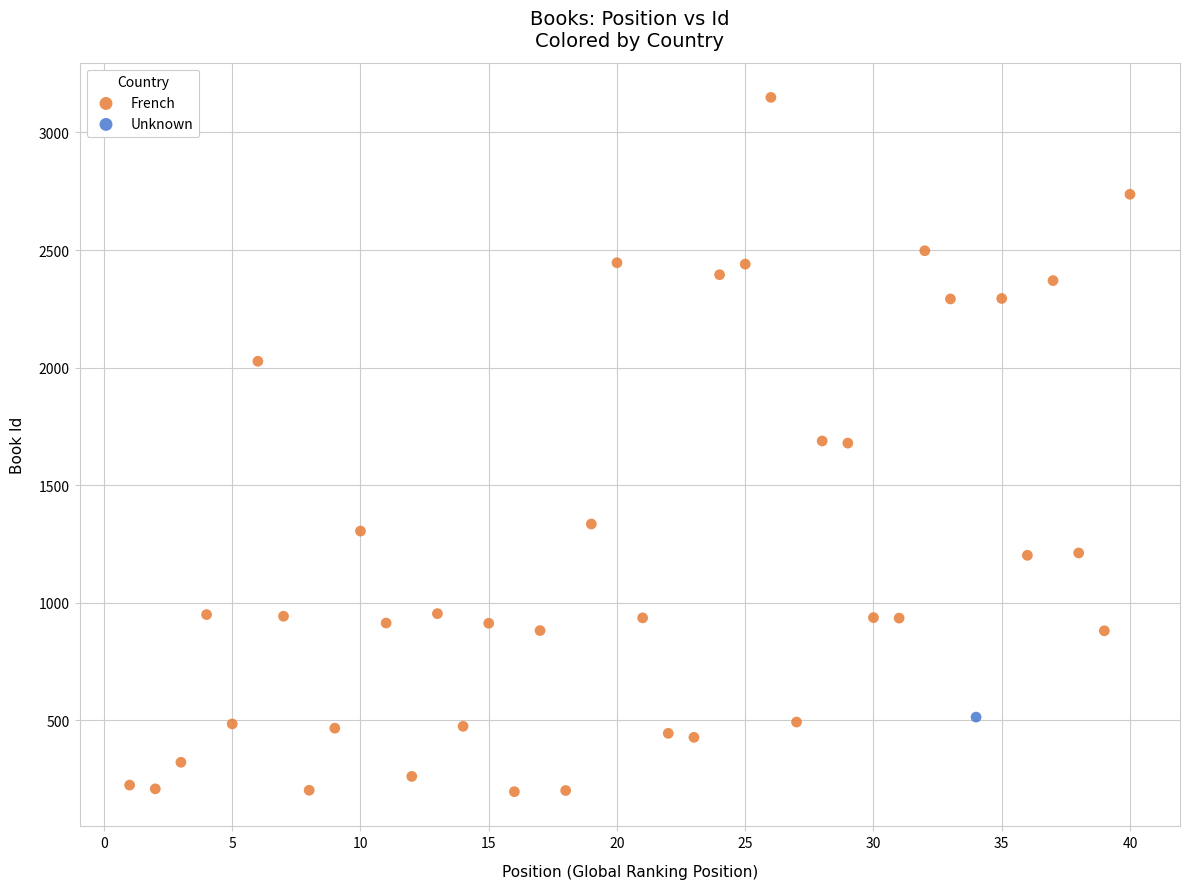

What are all the series names shown in the legend?

French, Unknown